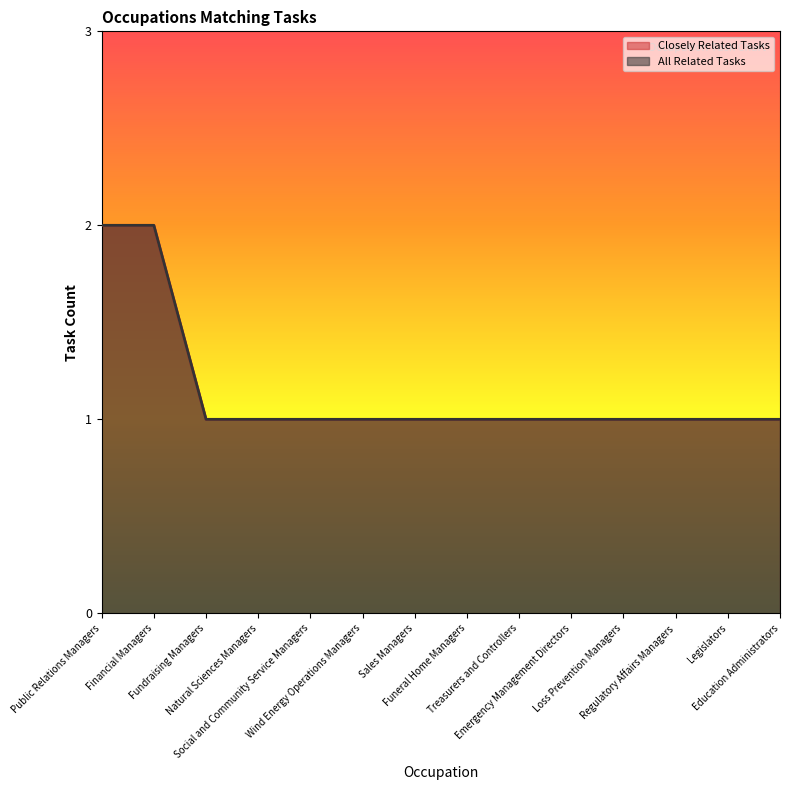

Which series has the largest total across all categories?

Closely Related Tasks